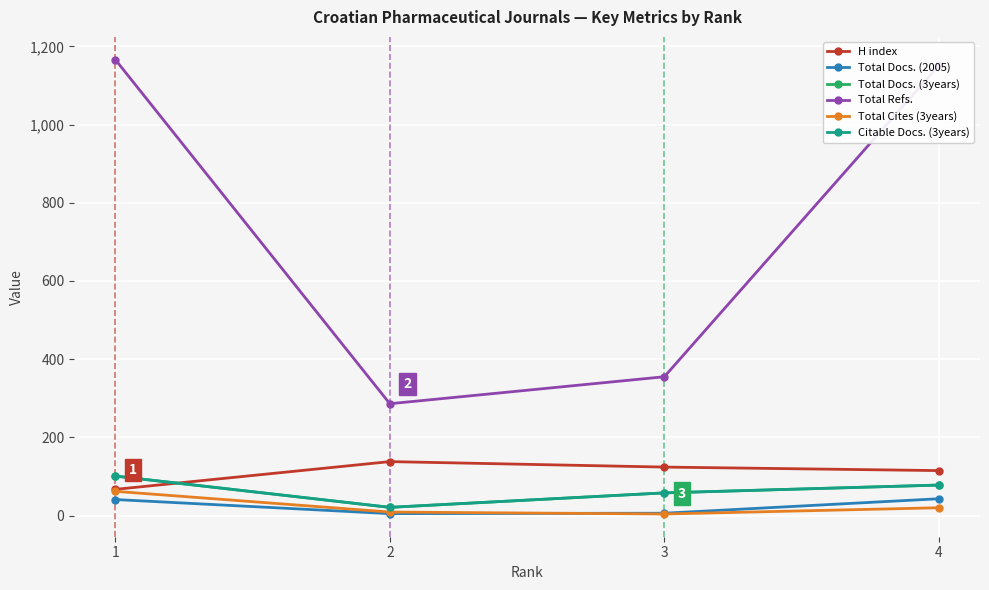

Is this an area chart (filled region under the line)?

No